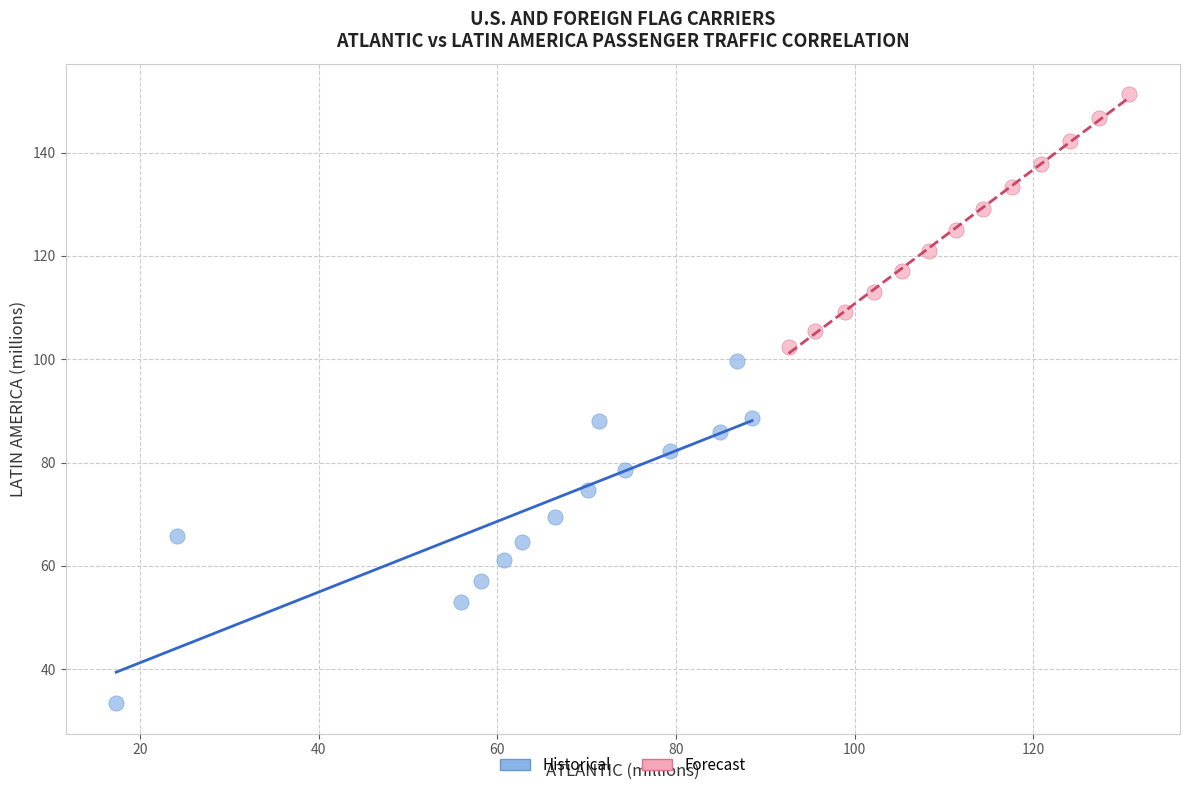

Which series has the widest spread of Y values?

Historical